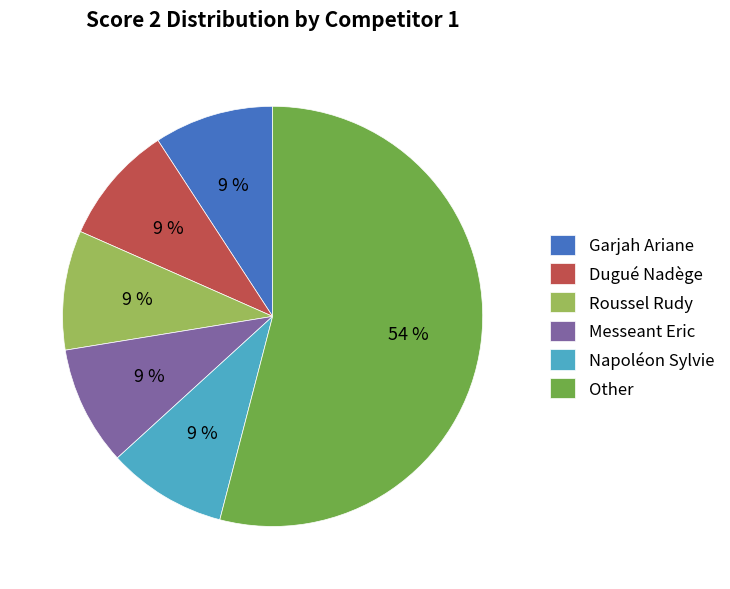

What percentage is the Messeant Eric slice, to the nearest percent?

9%